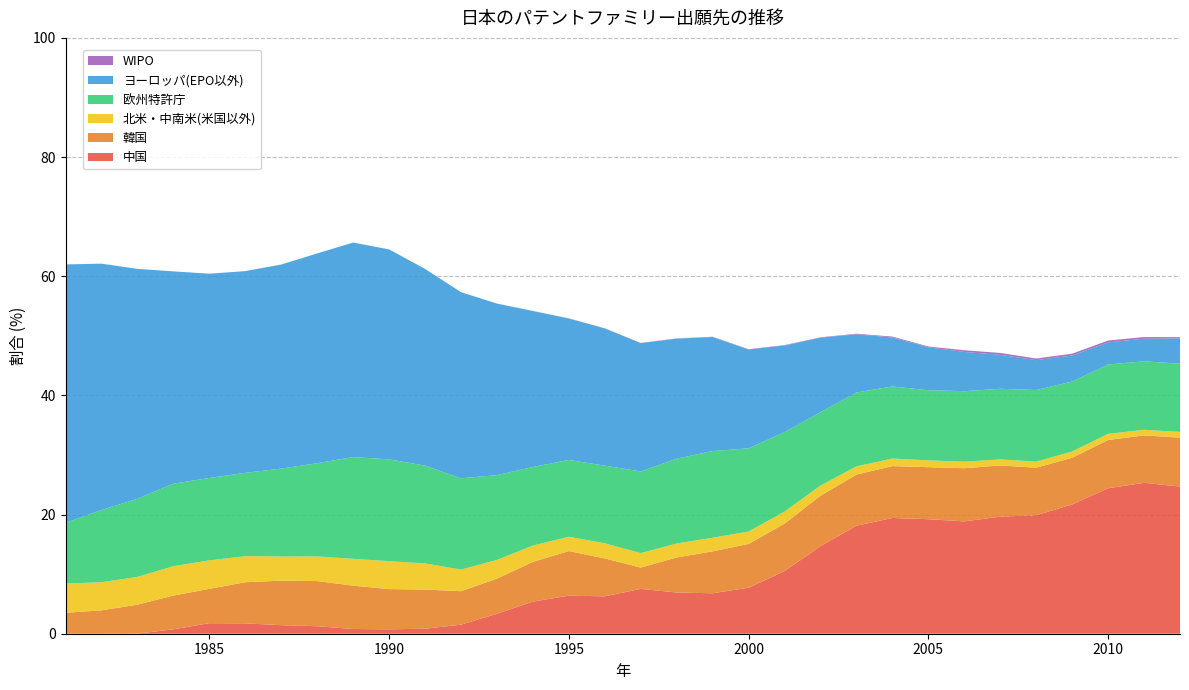

Reading left to right, what are all the values shown in this chart?

中国: 1981=0.0	1982=0.0	1983=0.0	1984=0.7	1985=1.8	1986=1.7	1987=1.4	1988=1.3	1989=0.8	1990=0.7	1991=0.8	1992=1.5	1993=3.3	1994=5.4	1995=6.4	1996=6.3	1997=7.5	1998=6.9	1999=6.8	2000=7.7	2001=10.5	2002=14.7	2003=18.1	2004=19.4	2005=19.2	2006=18.9	2007=19.6	2008=19.9	2009=21.7	2010=24.4	2011=25.3	2012=24.7
韓国: 1981=3.5	1982=3.9	1983=4.9	1984=5.7	1985=5.8	1986=6.9	1987=7.5	1988=7.6	1989=7.3	1990=6.8	1991=6.6	1992=5.6	1993=5.9	1994=6.7	1995=7.5	1996=6.4	1997=3.6	1998=5.9	1999=7.0	2000=7.4	2001=8.0	2002=8.5	2003=8.6	2004=8.7	2005=8.7	2006=8.9	2007=8.6	2008=8.0	2009=7.8	2010=8.1	2011=8.0	2012=8.2
北米・中南米(米国以外): 1981=4.9	1982=4.7	1983=4.7	1984=4.9	1985=4.8	1986=4.4	1987=4.1	1988=4.1	1989=4.5	1990=4.7	1991=4.4	1992=3.6	1993=3.1	1994=2.7	1995=2.4	1996=2.5	1997=2.4	1998=2.3	1999=2.3	2000=2.1	2001=2.0	2002=1.7	2003=1.4	2004=1.3	2005=1.1	2006=1.1	2007=1.0	2008=1.0	2009=1.1	2010=1.0	2011=0.9	2012=1.0
欧州特許庁: 1981=10.2	1982=12.1	1983=13.1	1984=13.8	1985=13.8	1986=14.0	1987=14.8	1988=15.6	1989=17.1	1990=17.1	1991=16.4	1992=15.3	1993=14.2	1994=13.2	1995=12.9	1996=13.0	1997=13.7	1998=14.2	1999=14.6	2000=14.0	2001=13.3	2002=12.3	2003=12.4	2004=12.1	2005=11.8	2006=11.8	2007=11.9	2008=12.0	2009=11.7	2010=11.6	2011=11.5	2012=11.4
ヨーロッパ(EPO以外): 1981=43.4	1982=41.3	1983=38.6	1984=35.6	1985=34.3	1986=33.9	1987=34.2	1988=35.2	1989=36.0	1990=35.2	1991=33.0	1992=31.2	1993=28.8	1994=26.2	1995=23.7	1996=23.0	1997=21.5	1998=20.1	1999=19.1	2000=16.6	2001=14.5	2002=12.5	2003=9.8	2004=8.2	2005=7.2	2006=6.6	2007=5.7	2008=5.0	2009=4.4	2010=3.7	2011=3.8	2012=4.2
WIPO: 1981=0.0	1982=0.0	1983=0.0	1984=0.0	1985=0.0	1986=0.0	1987=0.0	1988=0.0	1989=0.0	1990=0.0	1991=0.0	1992=0.0	1993=0.0	1994=0.0	1995=0.0	1996=0.0	1997=0.0	1998=0.0	1999=0.0	2000=0.1	2001=0.1	2002=0.1	2003=0.1	2004=0.1	2005=0.1	2006=0.3	2007=0.3	2008=0.3	2009=0.3	2010=0.3	2011=0.3	2012=0.2